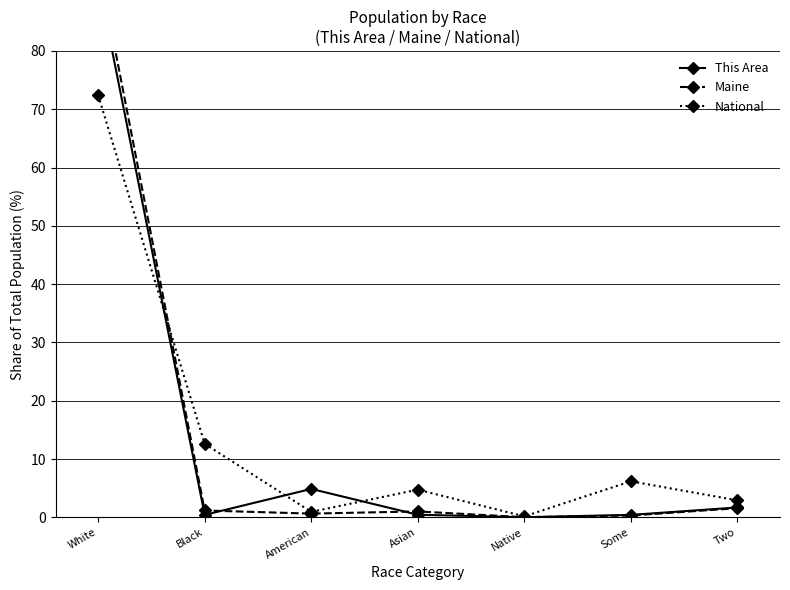

How many values in the National series are below 4?

3